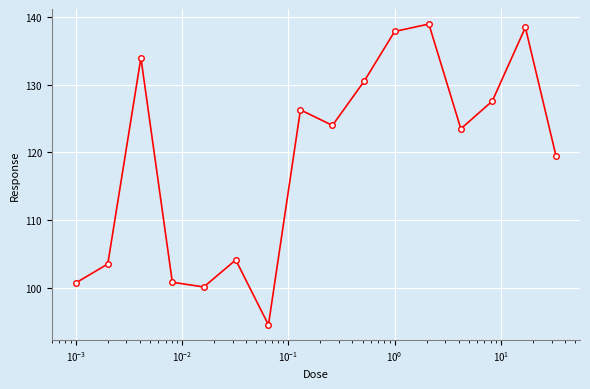

How many points are lower than both their immediate neighbors (excluding endpoints)?

4